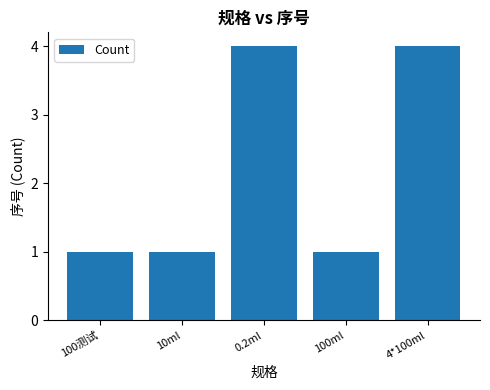

The value at 100测试 is 2. True or false?

False